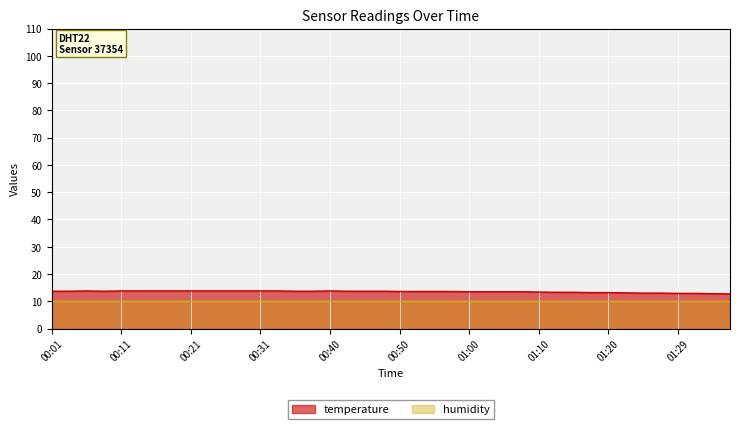

Does the chart display data point markers on the line(s)?

No